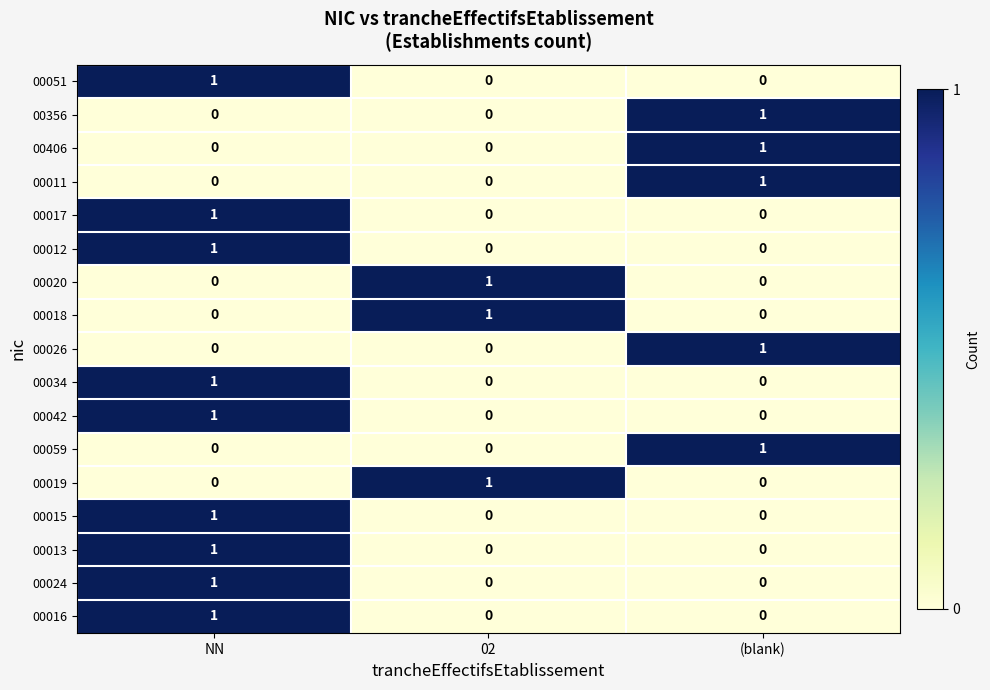

At how many categories does at least one series exceed 0?

3